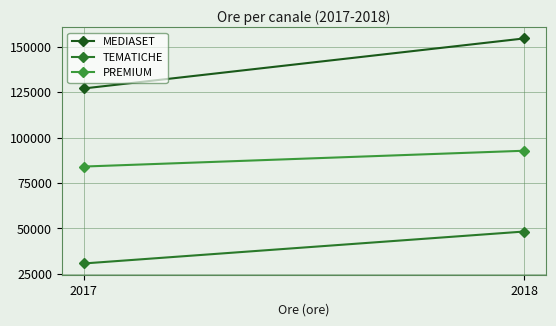

Reading left to right, extract all data points from this chart.

MEDIASET: 127165	154735
TEMATICHE: 30684	48292
PREMIUM: 84112	92827